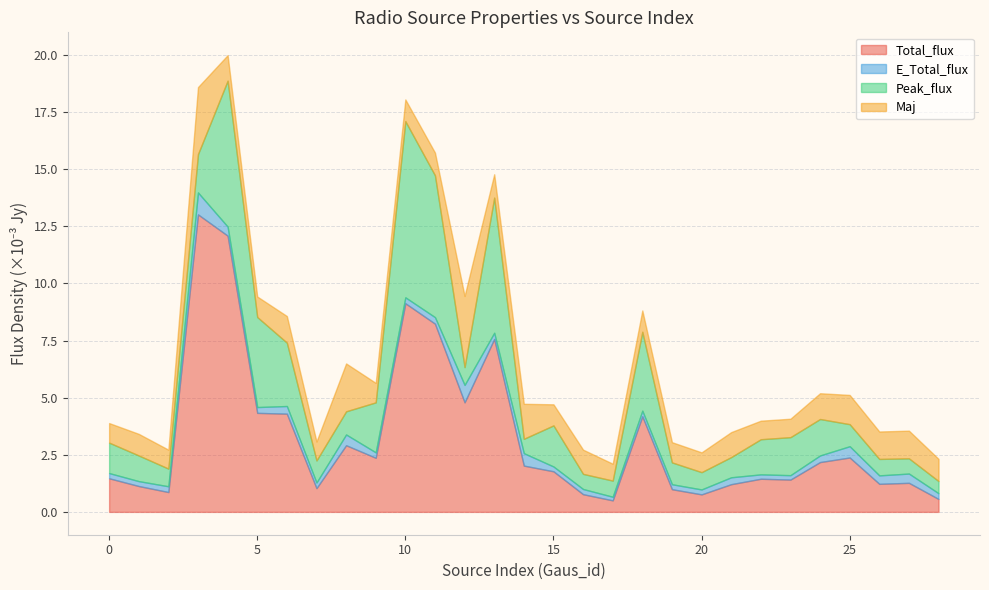

What is the minimum value for Total_flux?

0.5